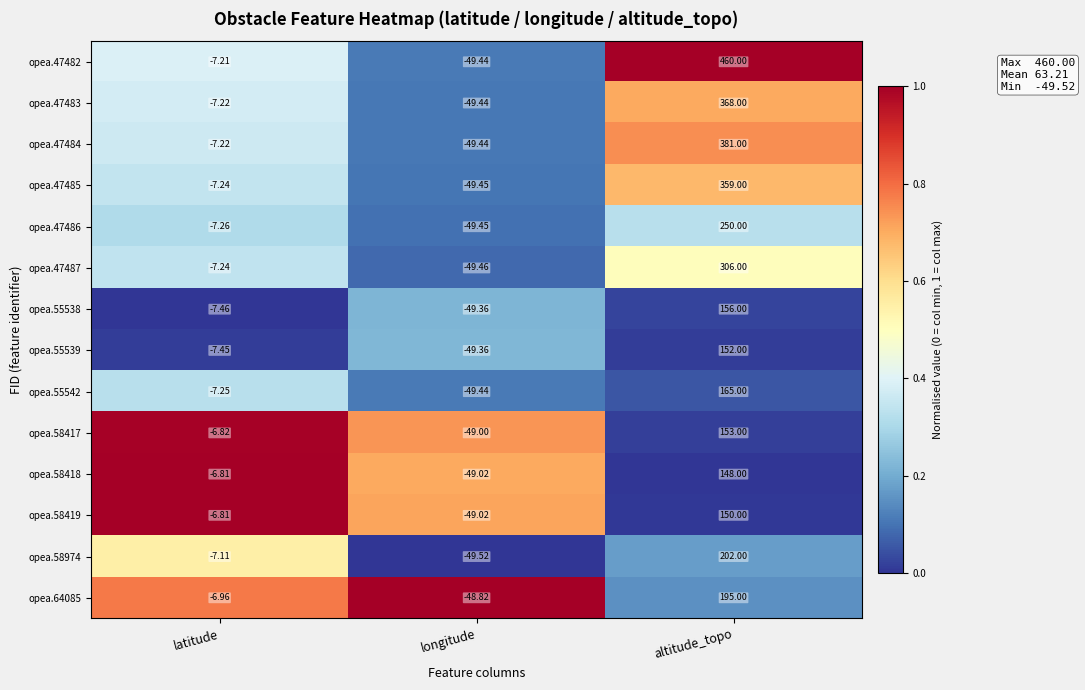

What is the total value across all series at altitude_topo?

3445.0